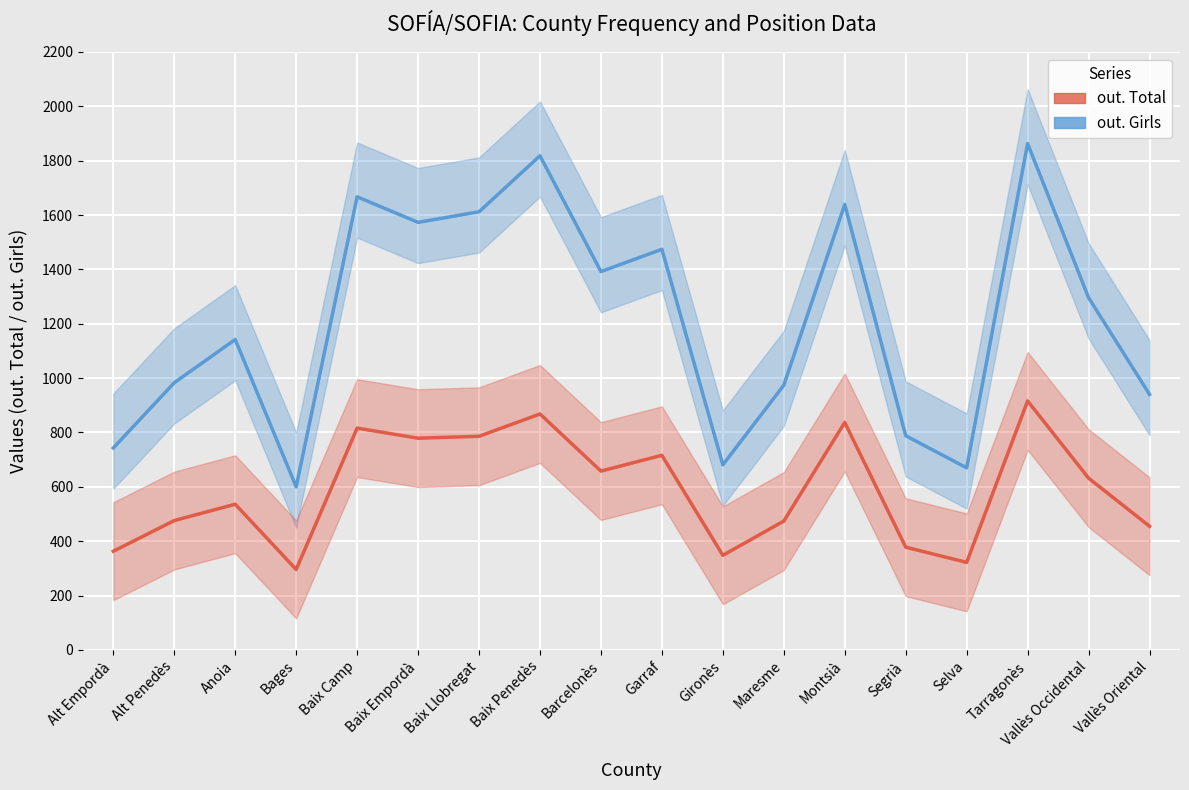

The value of out. Girls at Tarragonès is 1863. True or false?

True